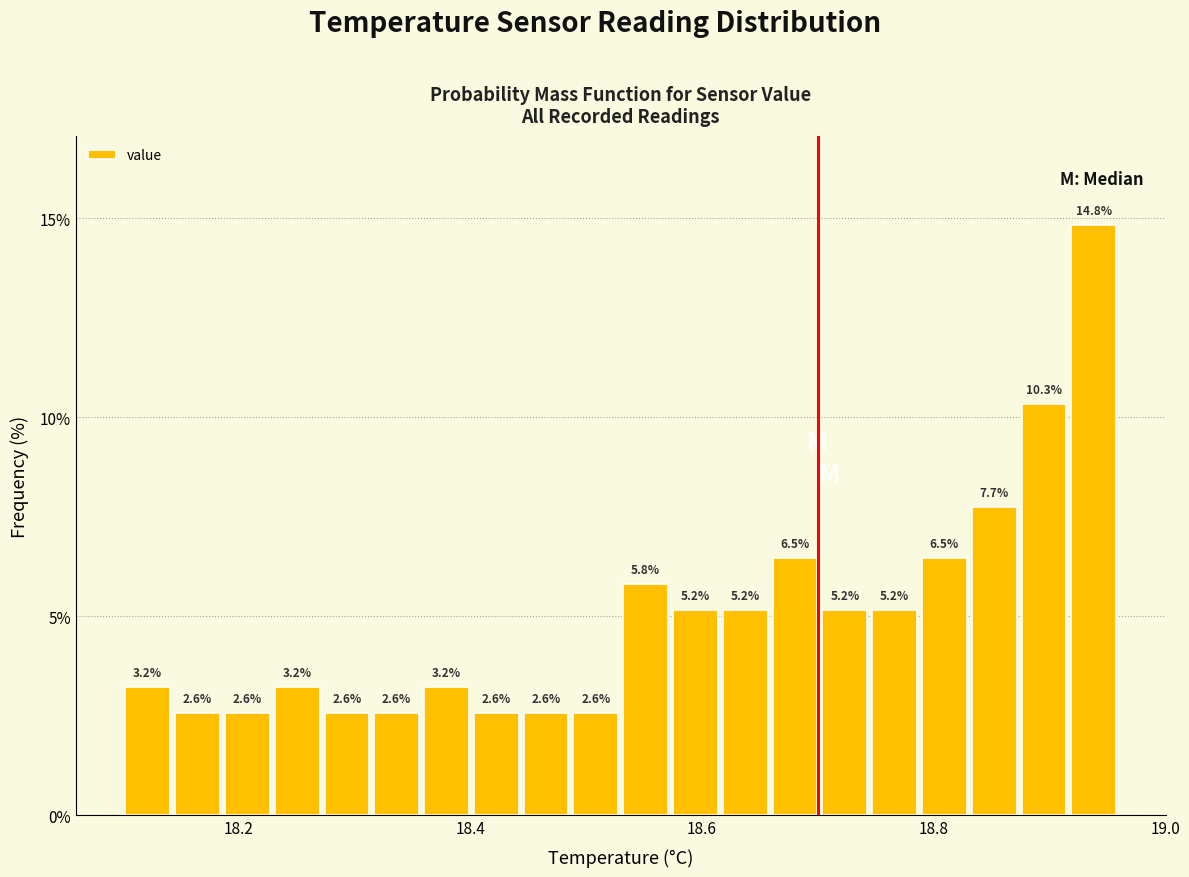

Read against the x-axis, roughly where is the centre of the tallest bar?

18.94